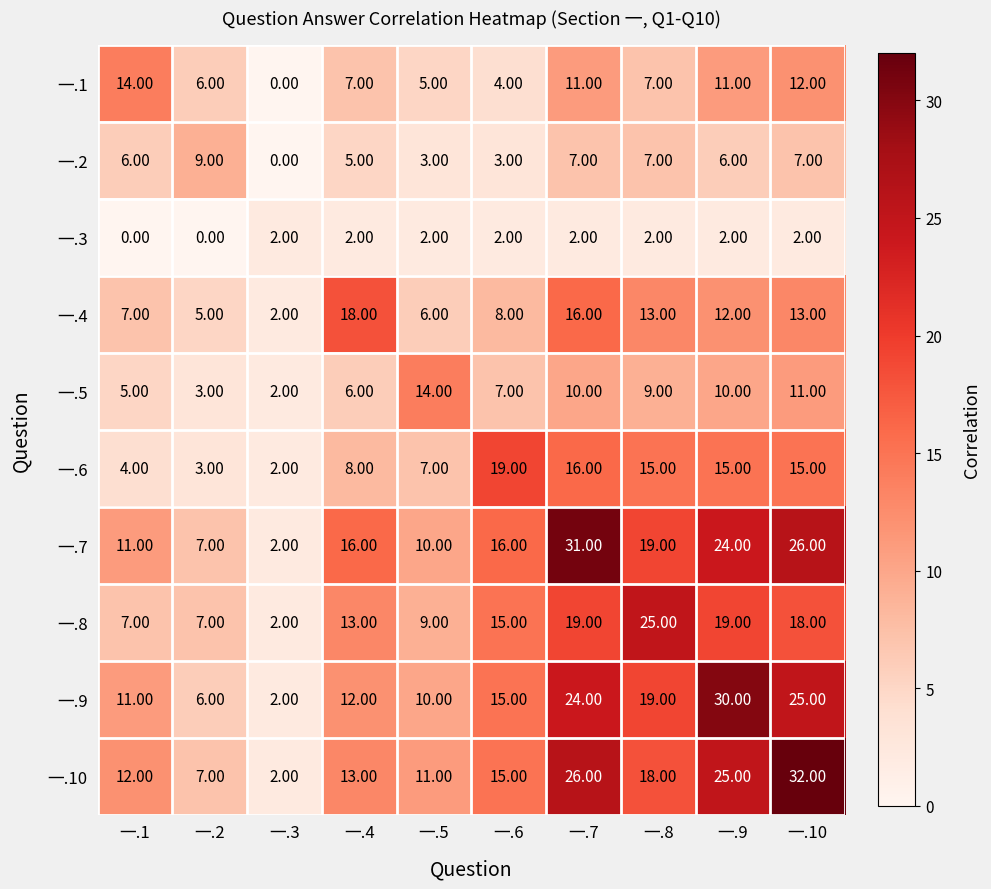

What is the sum of all 一.5 values?

77